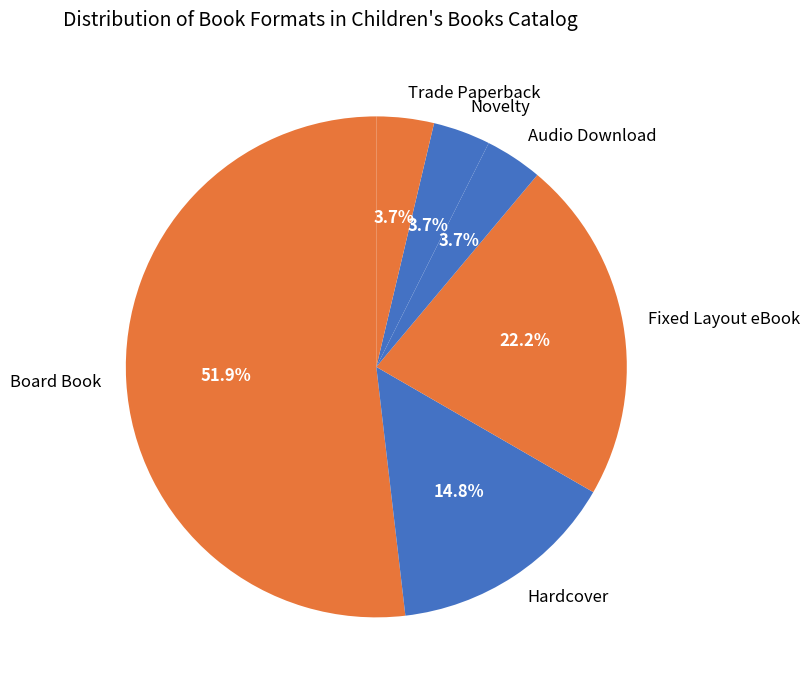

To the nearest percent, what is the difference between the largest and smallest slice percentages?

48%